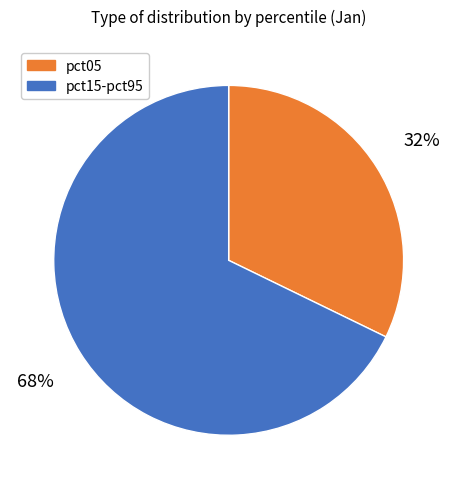

Does pct15-pct95 account for over 50% of the chart?

Yes